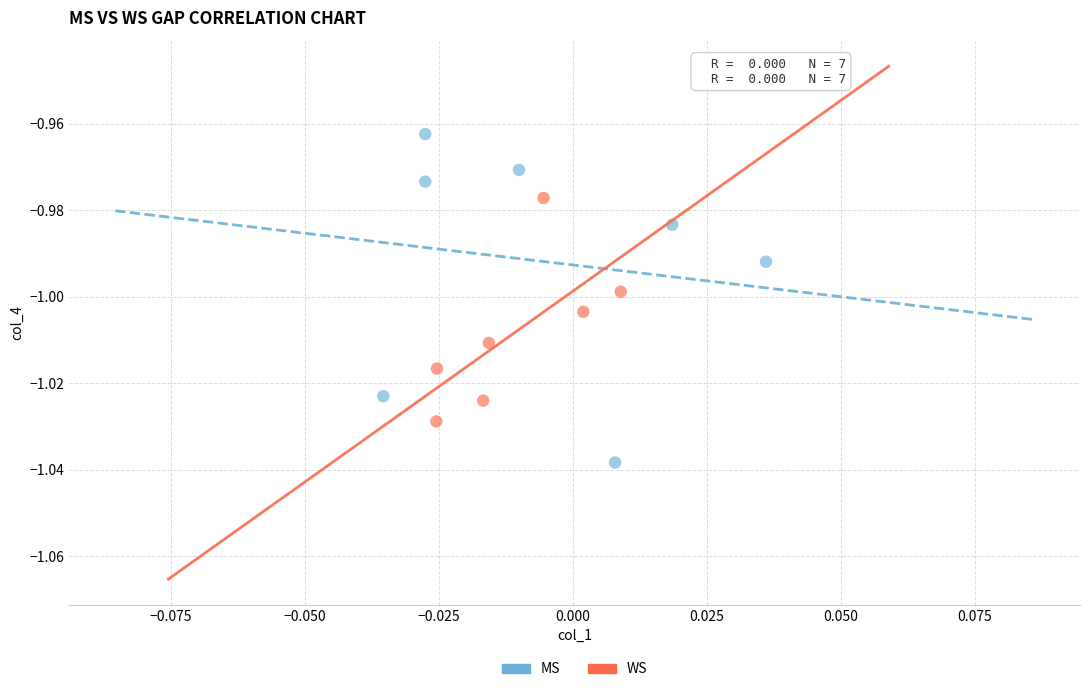

Which series contains the lowest Y value?

MS